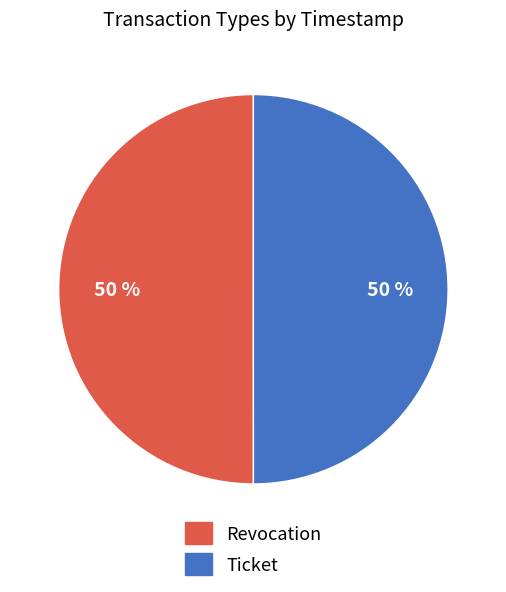

Approximately how many times larger is the value at Revocation compared to Ticket?

1.0